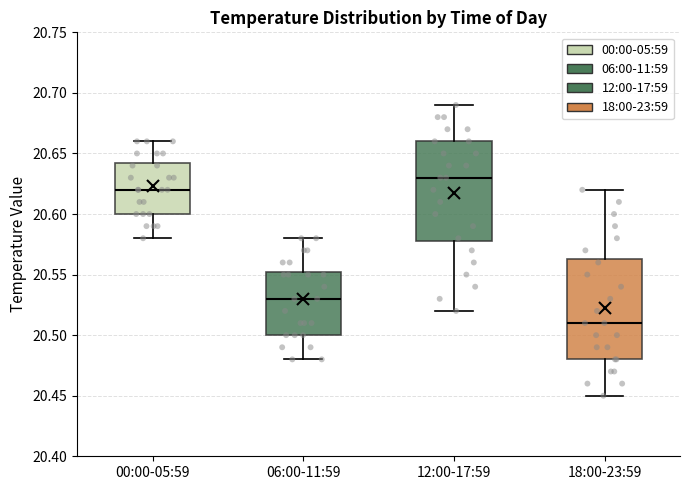

Reading left to right, transcribe this box plot: for each box, give where its median line is, the range the box spans, and where its two whiskers end, as read against the y-axis. The values are not printed on the chart, so give them approximately, as read against the axis.

00:00-05:59: median 20.620, box 20.600 to 20.645, whiskers 20.580 to 20.660
06:00-11:59: median 20.530, box 20.500 to 20.555, whiskers 20.480 to 20.580
12:00-17:59: median 20.630, box 20.580 to 20.660, whiskers 20.520 to 20.690
18:00-23:59: median 20.510, box 20.480 to 20.565, whiskers 20.450 to 20.620